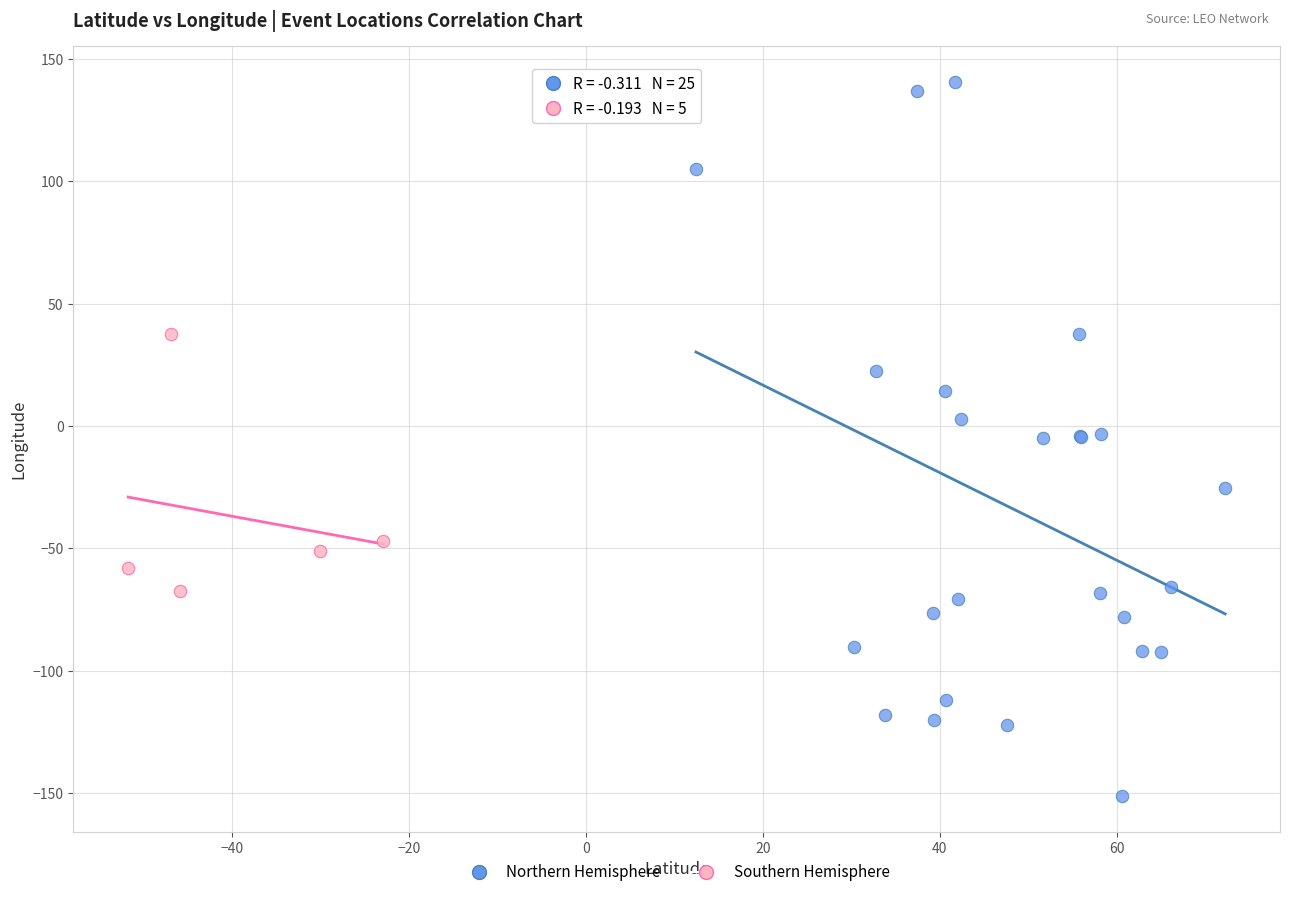

Which series reaches the minimum Y coordinate?

Northern Hemisphere